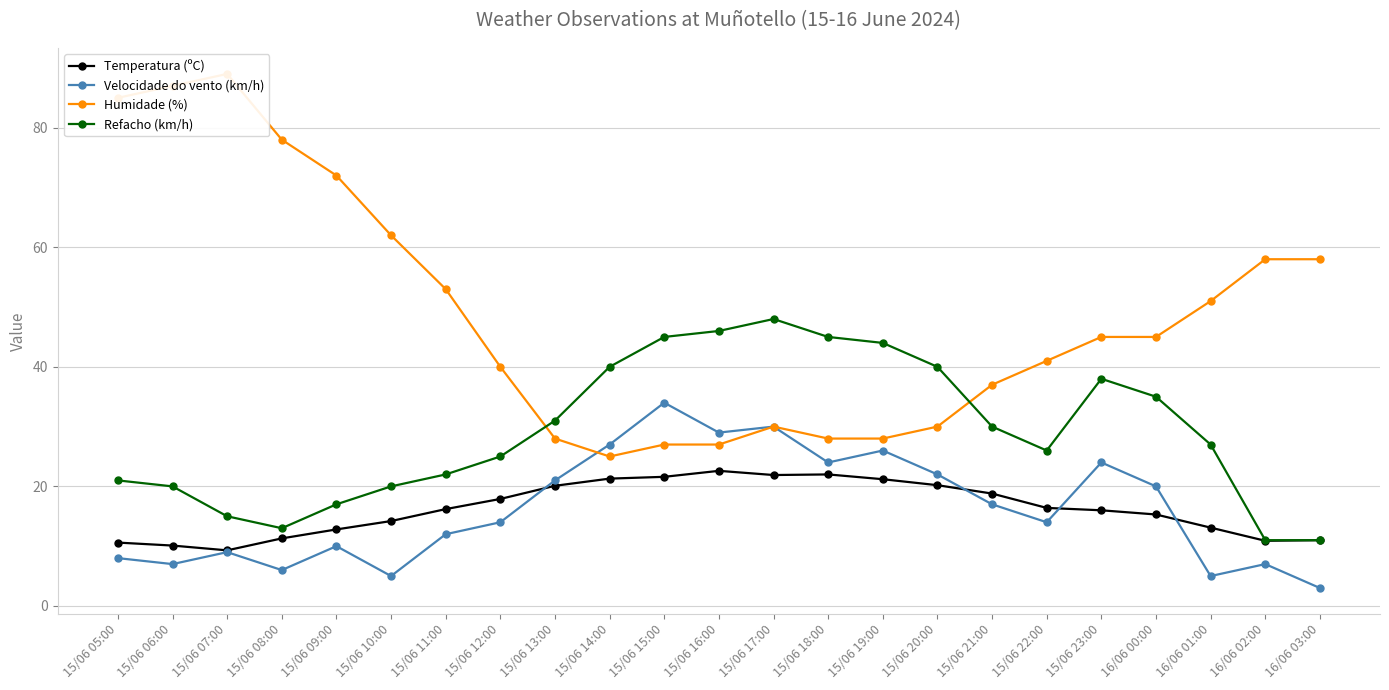

Which series has the widest spread of values?

Humidade (%)